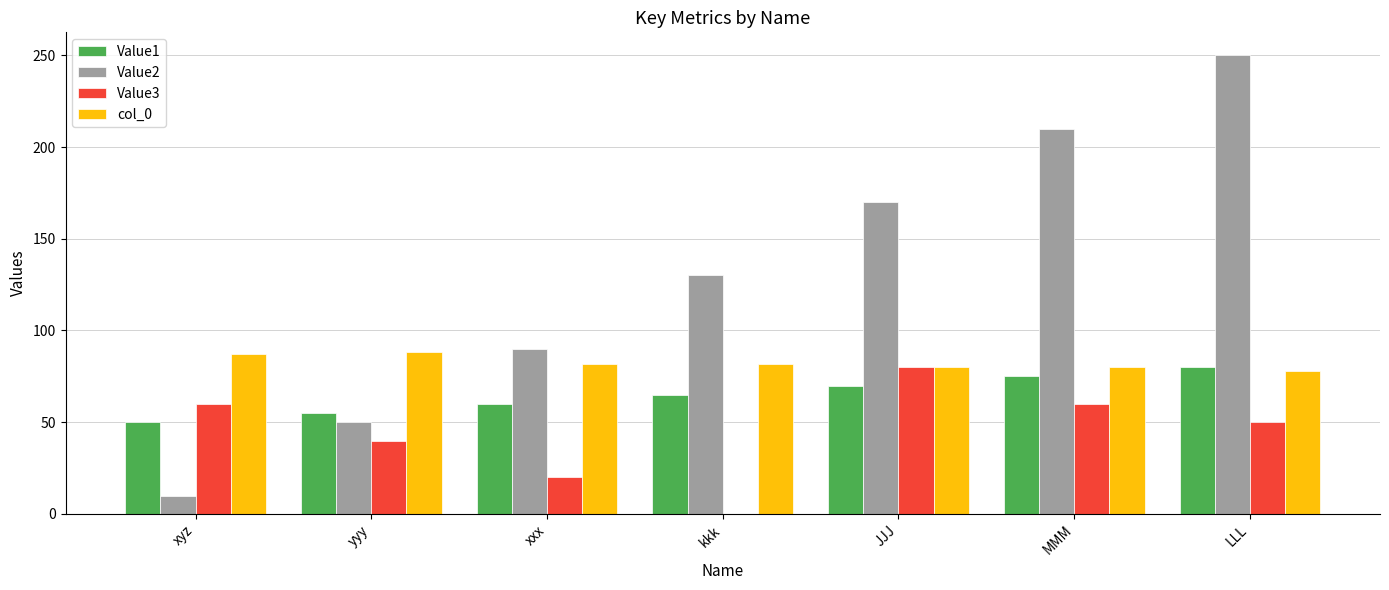

How many positive values does the Value3 series have?

6